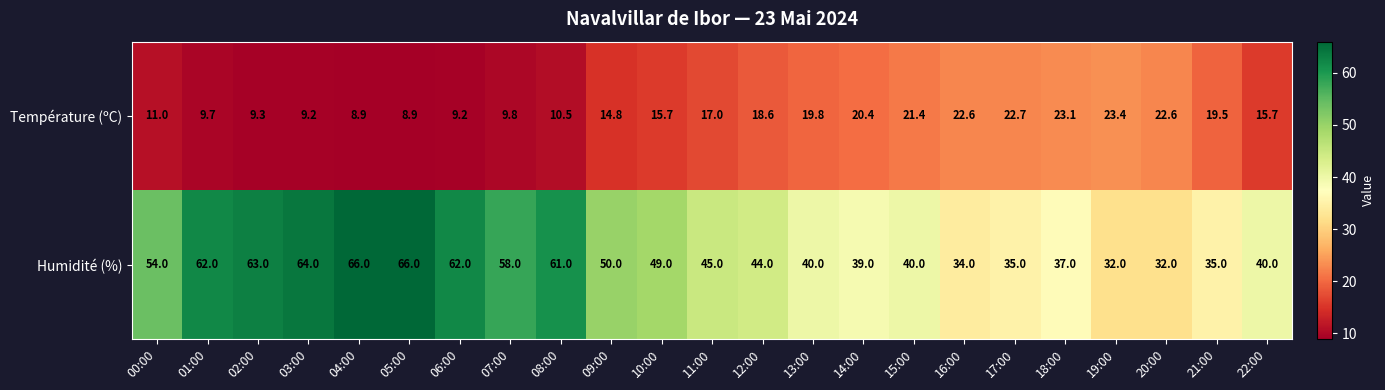

What is the minimum value shown in the chart?

8.9